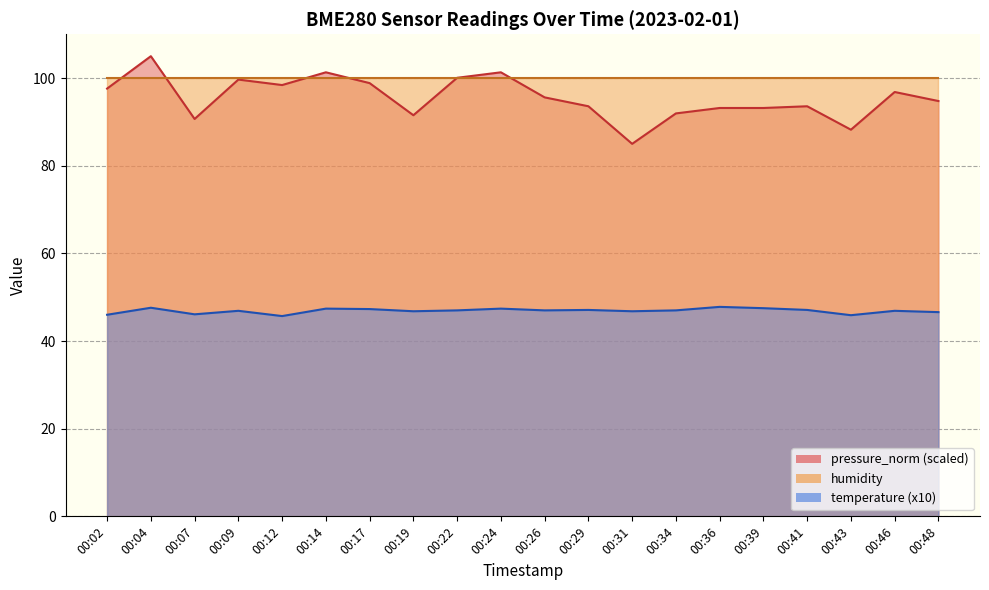

Which category has the highest value across all series?

00:04